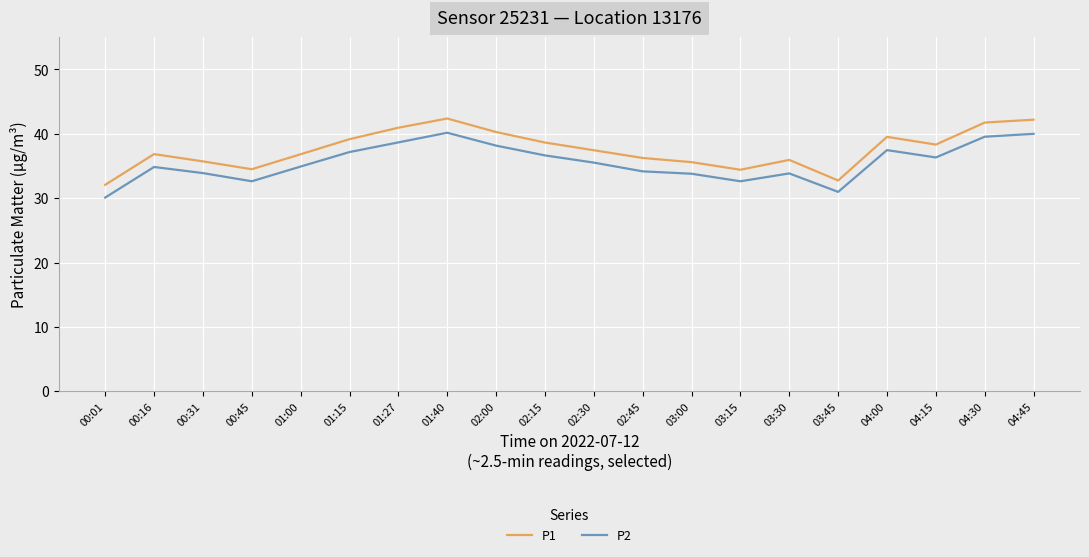

Which series changed the most between 04:15 and 04:45?

P1